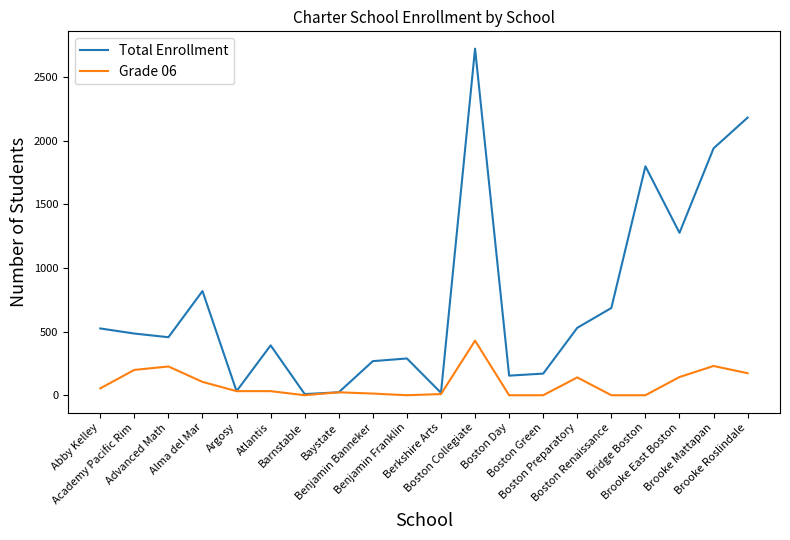

What is the greatest value displayed?

2725